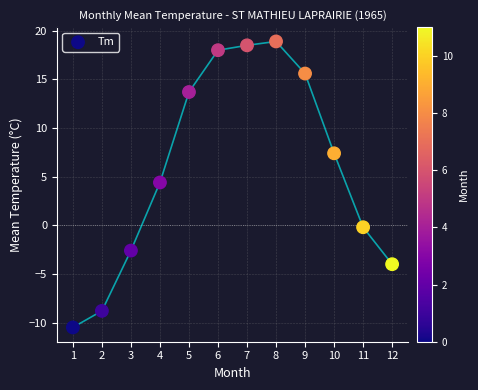

What is the range of X values (max minus min)?

11.0